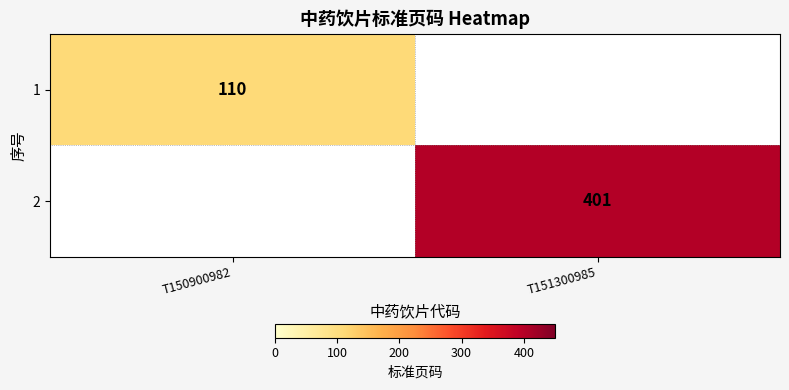

The 2 series shows 645 at T151300985. True or false?

False